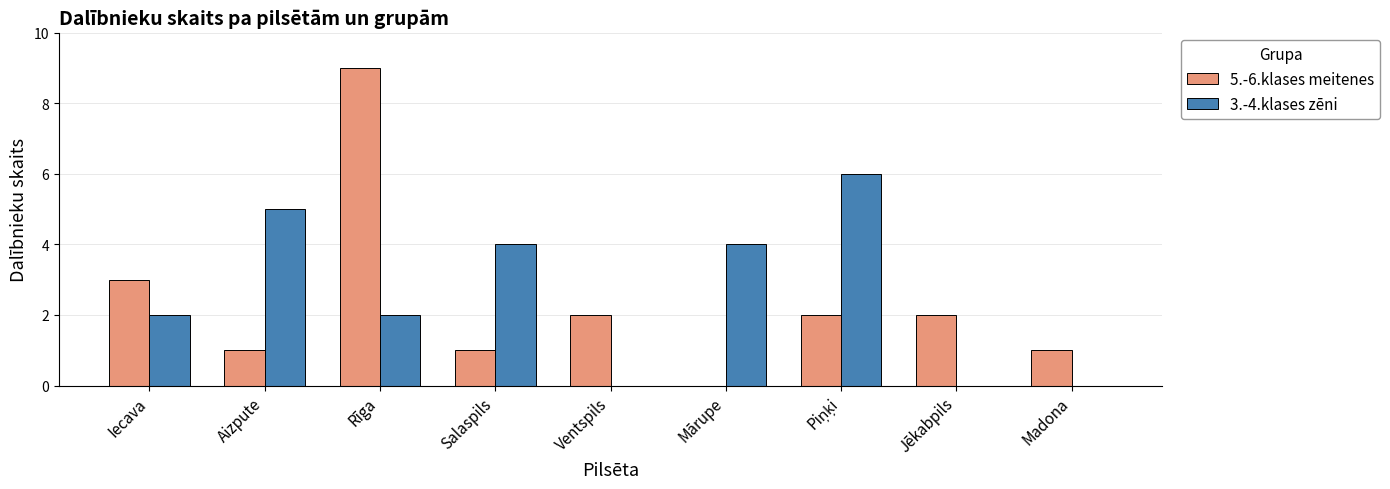

The 3.-4.klases zēni series shows 7 at Aizpute. True or false?

False